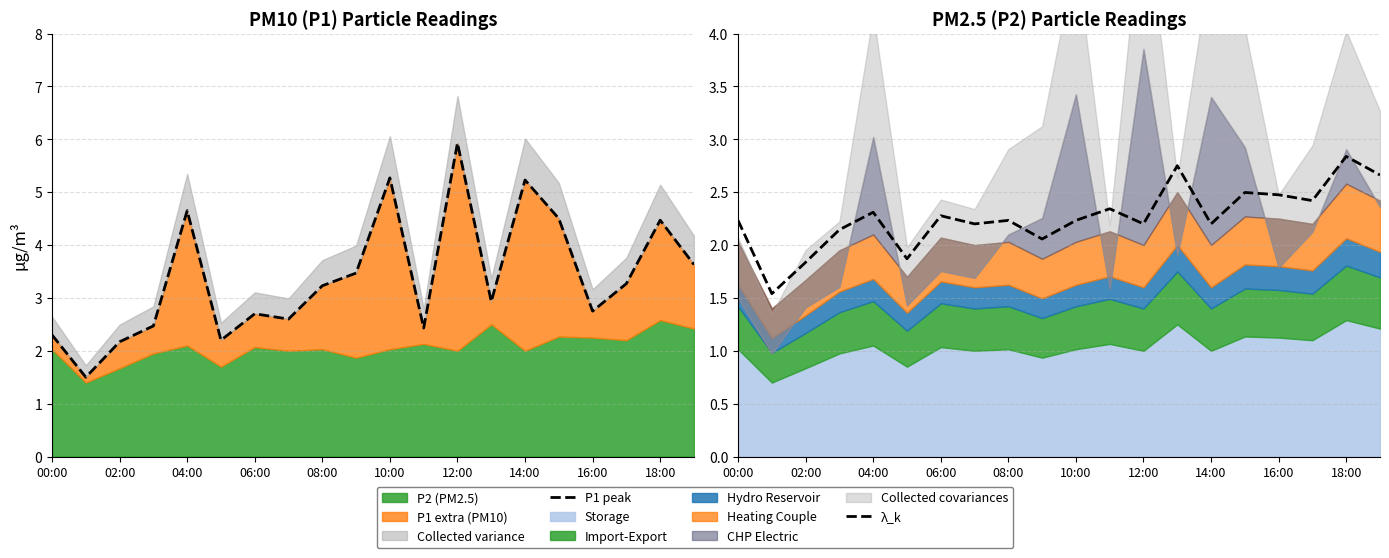

How many data points in P1 peak are above 3?

10